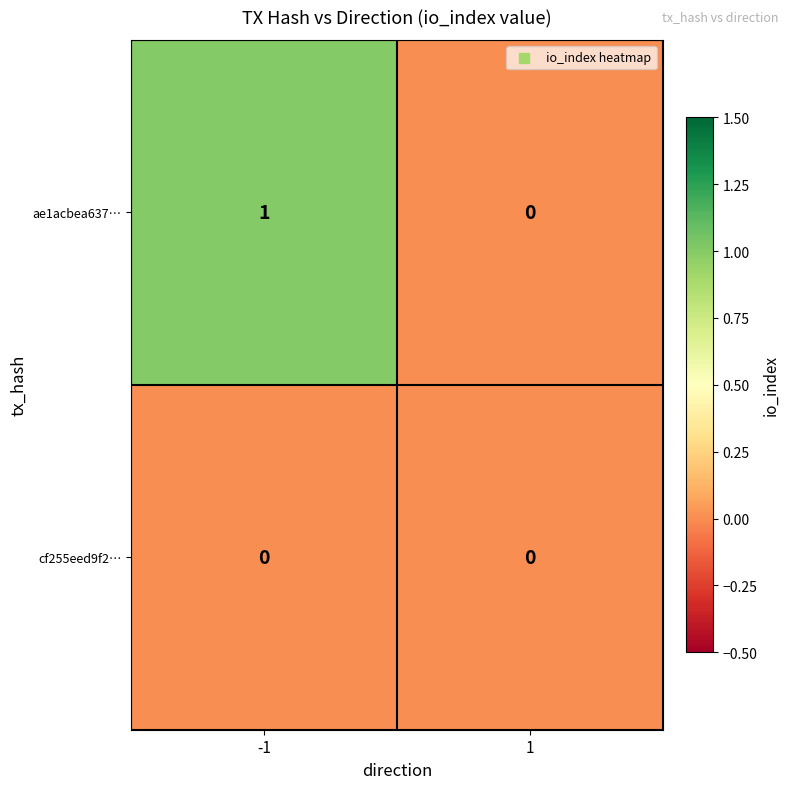

What is the total value across all series at -1?

1